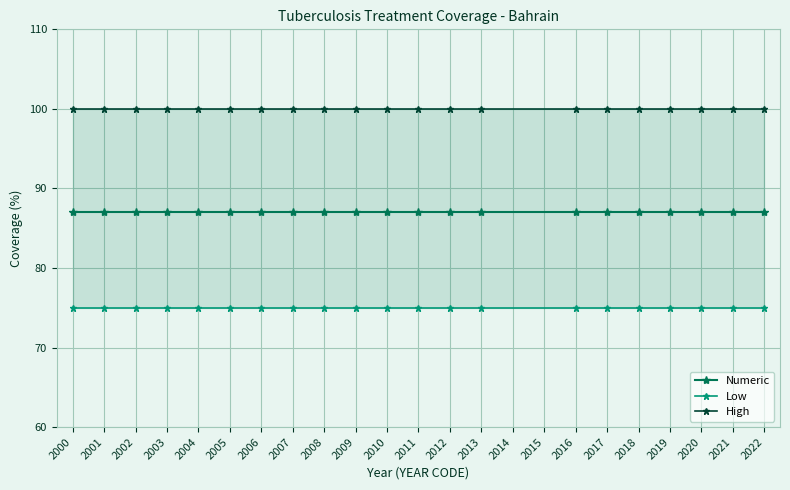

How many lines are shown in the chart?

3